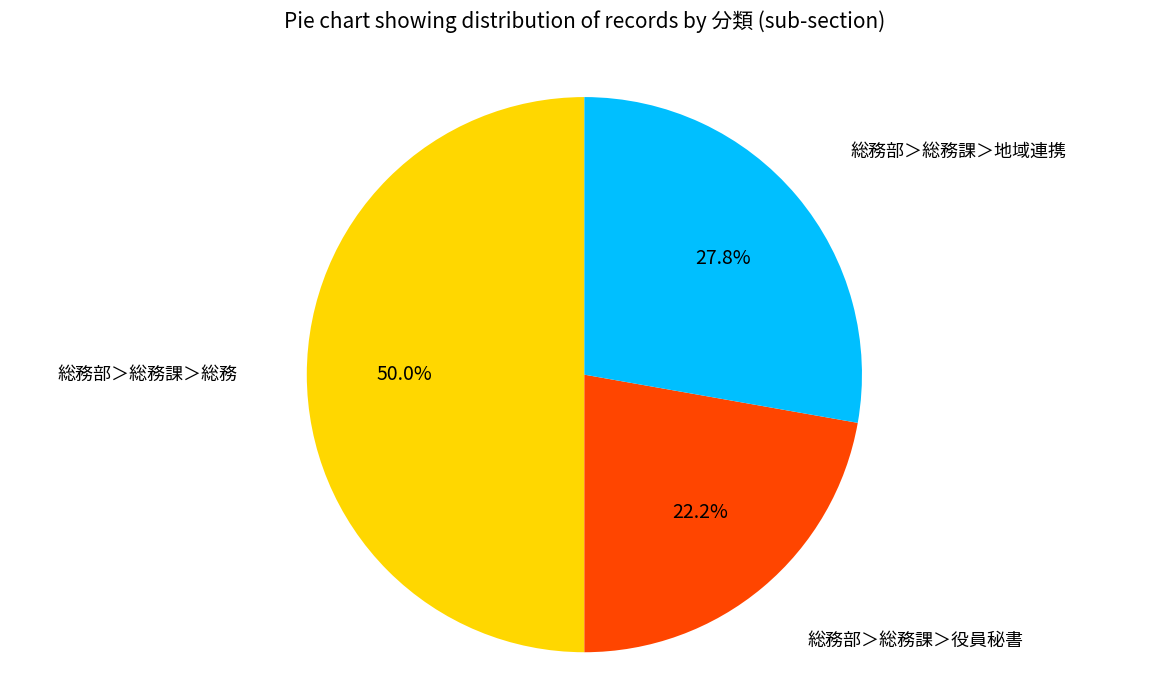

What percentage is the 総務部＞総務課＞総務 slice, to the nearest percent?

50%